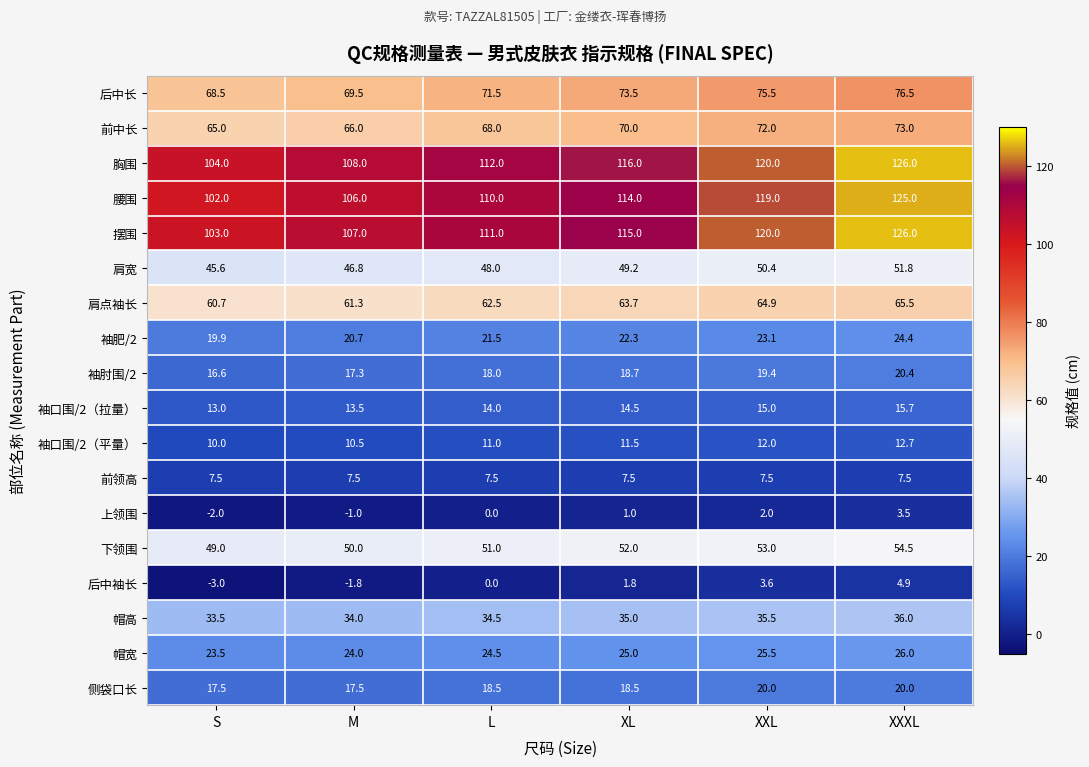

What is the spread (max minus min) of values at L?

112.0